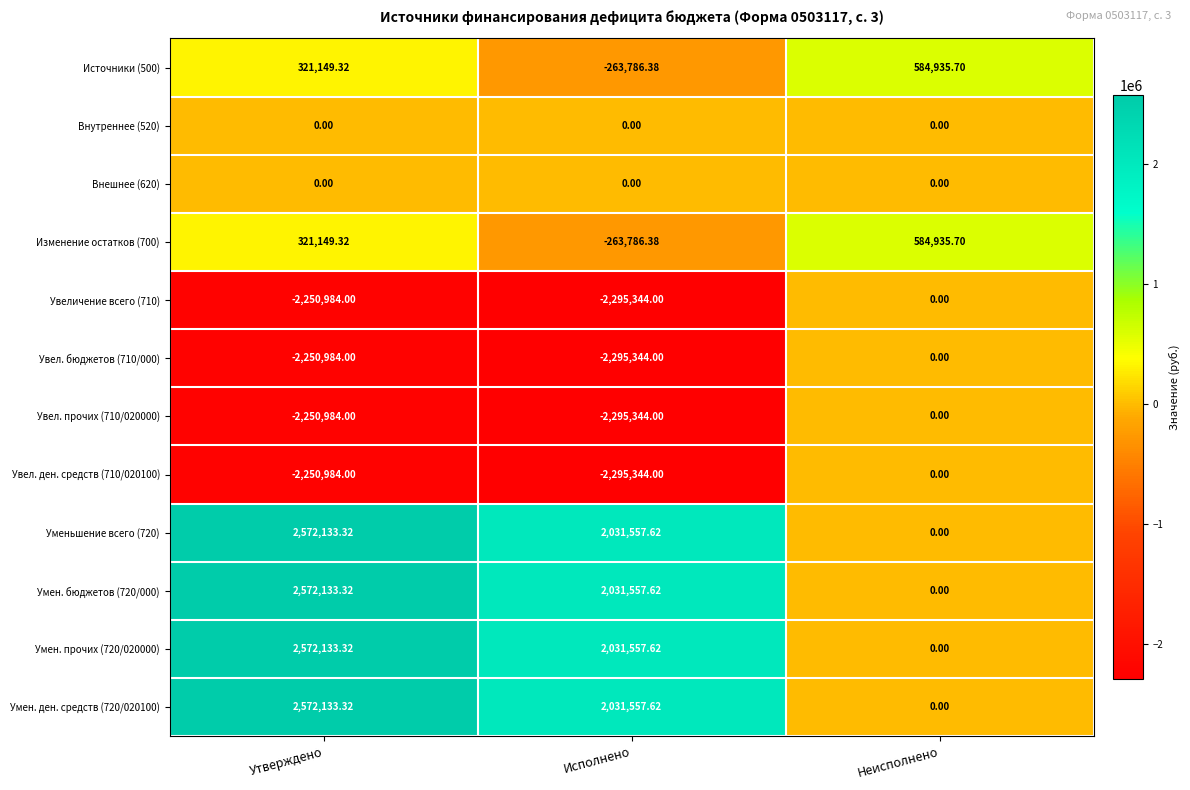

Where is Увел. бюджетов (710/000) nearest to the value -1147672?

Утверждено